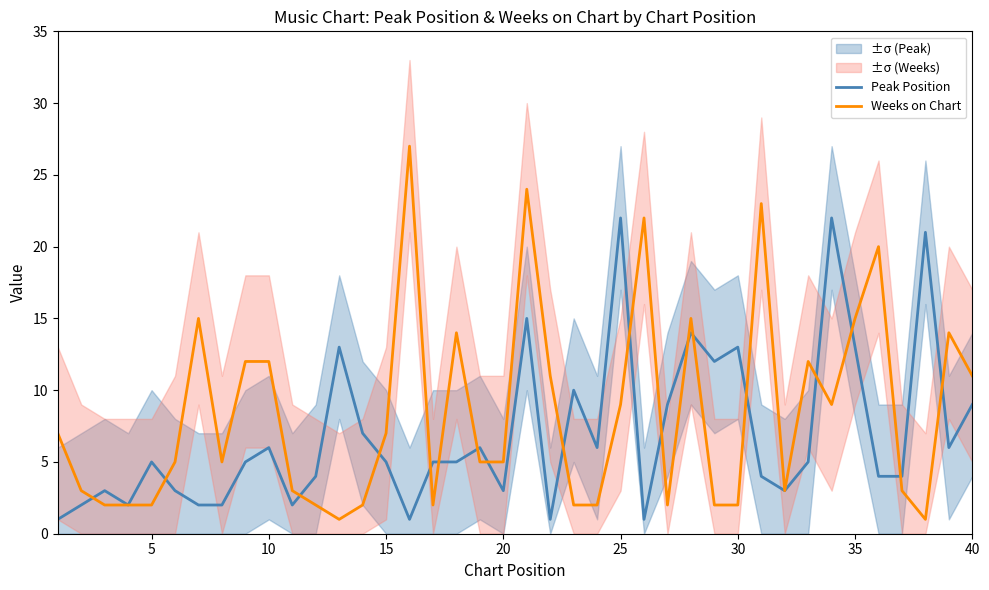

The Peak Position series shows 22 at 35. True or false?

False